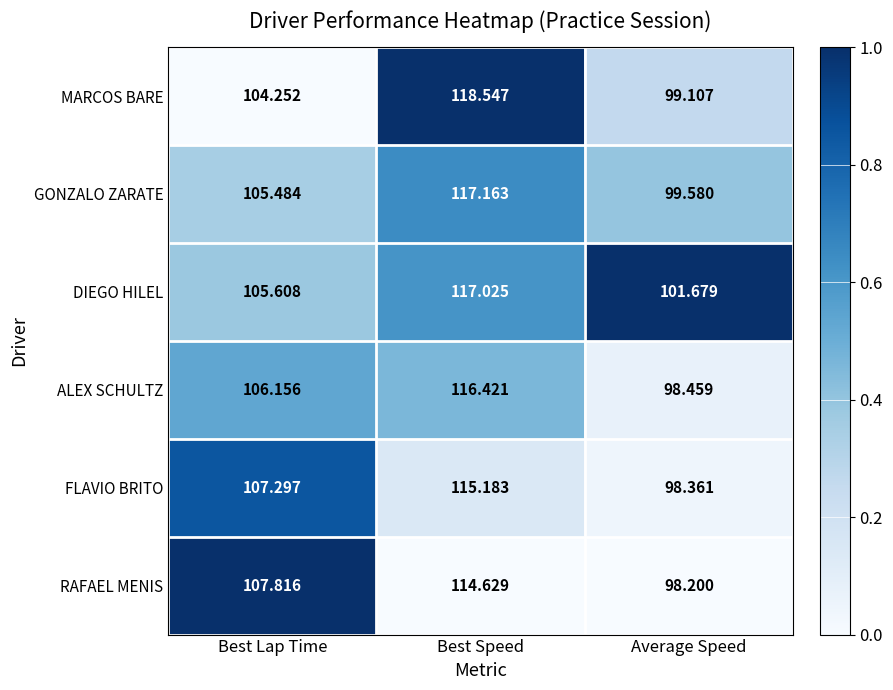

Which category has the highest value in the MARCOS BARE series?

Best Speed